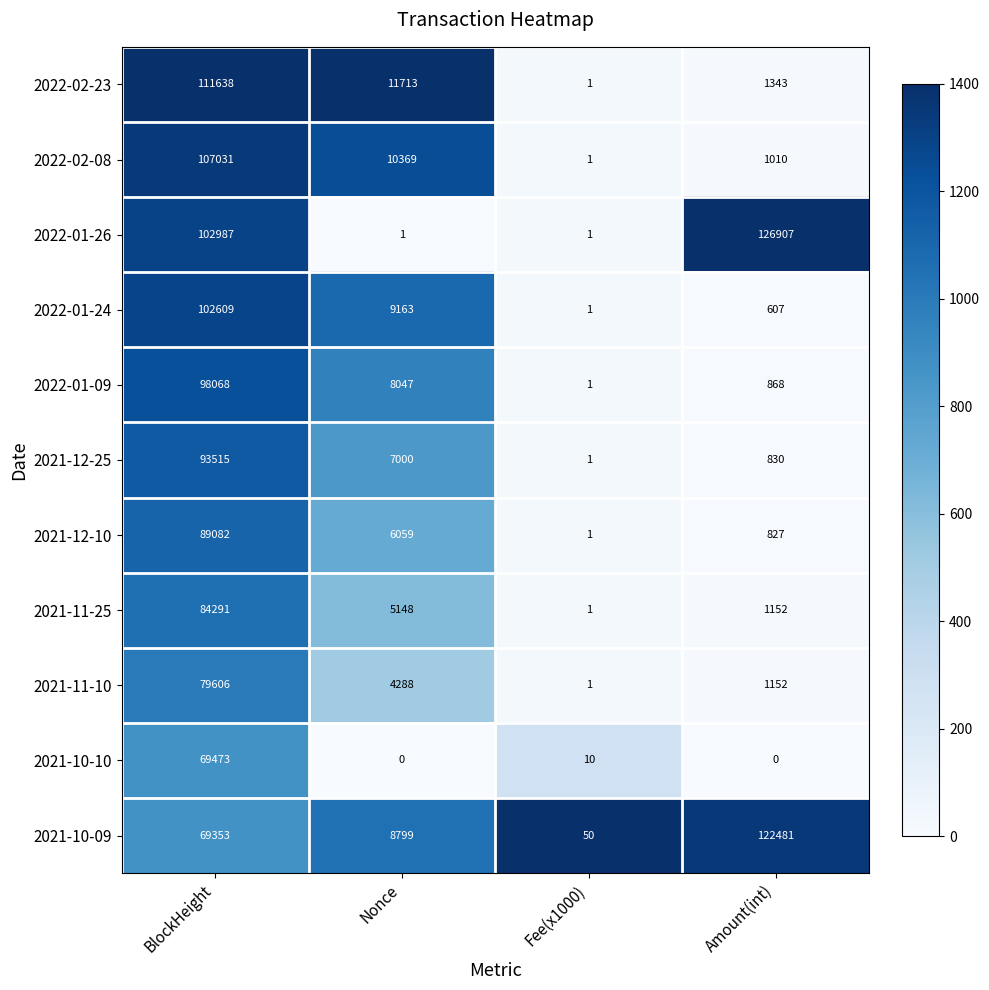

At which category does the chart reach its peak across all series?

Amount(int)